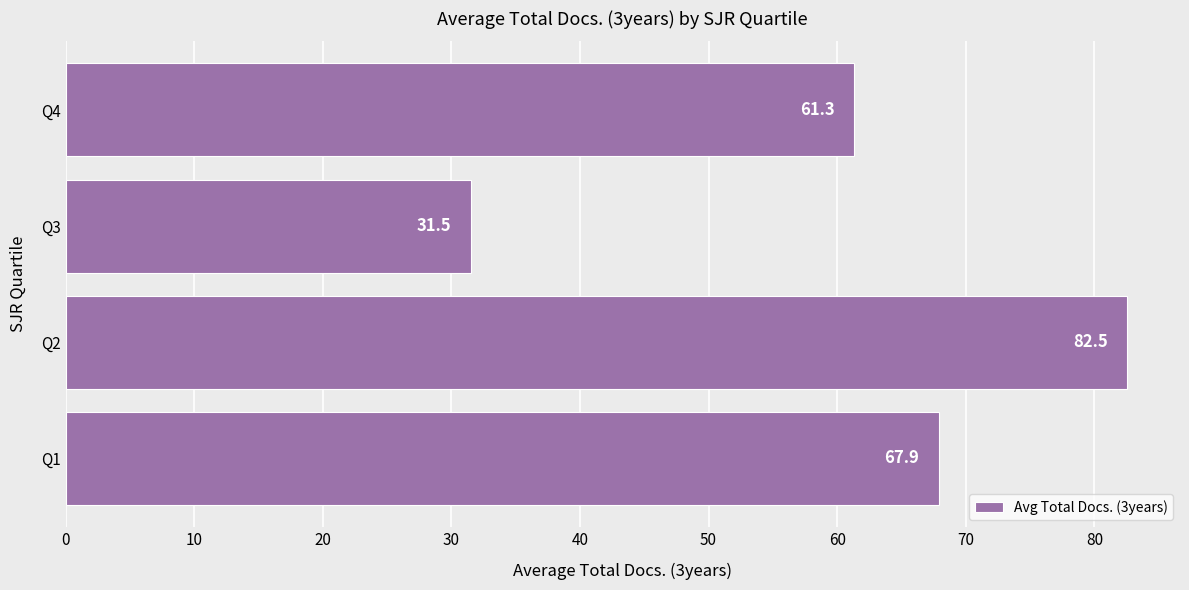

What is the approximate value at Q1?

67.9